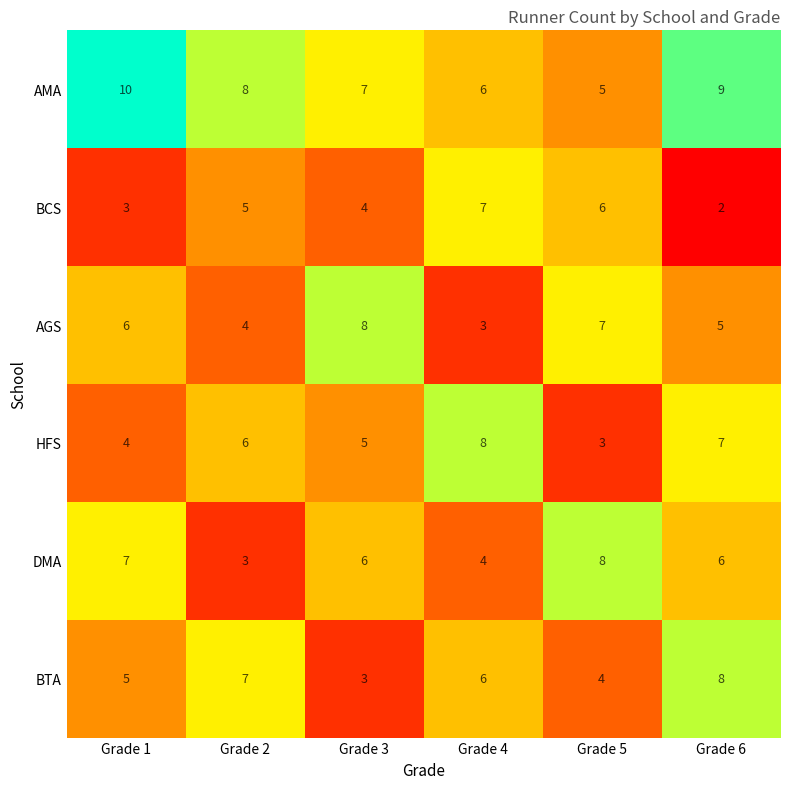

Which label corresponds to the smallest value in the chart?

Grade 6